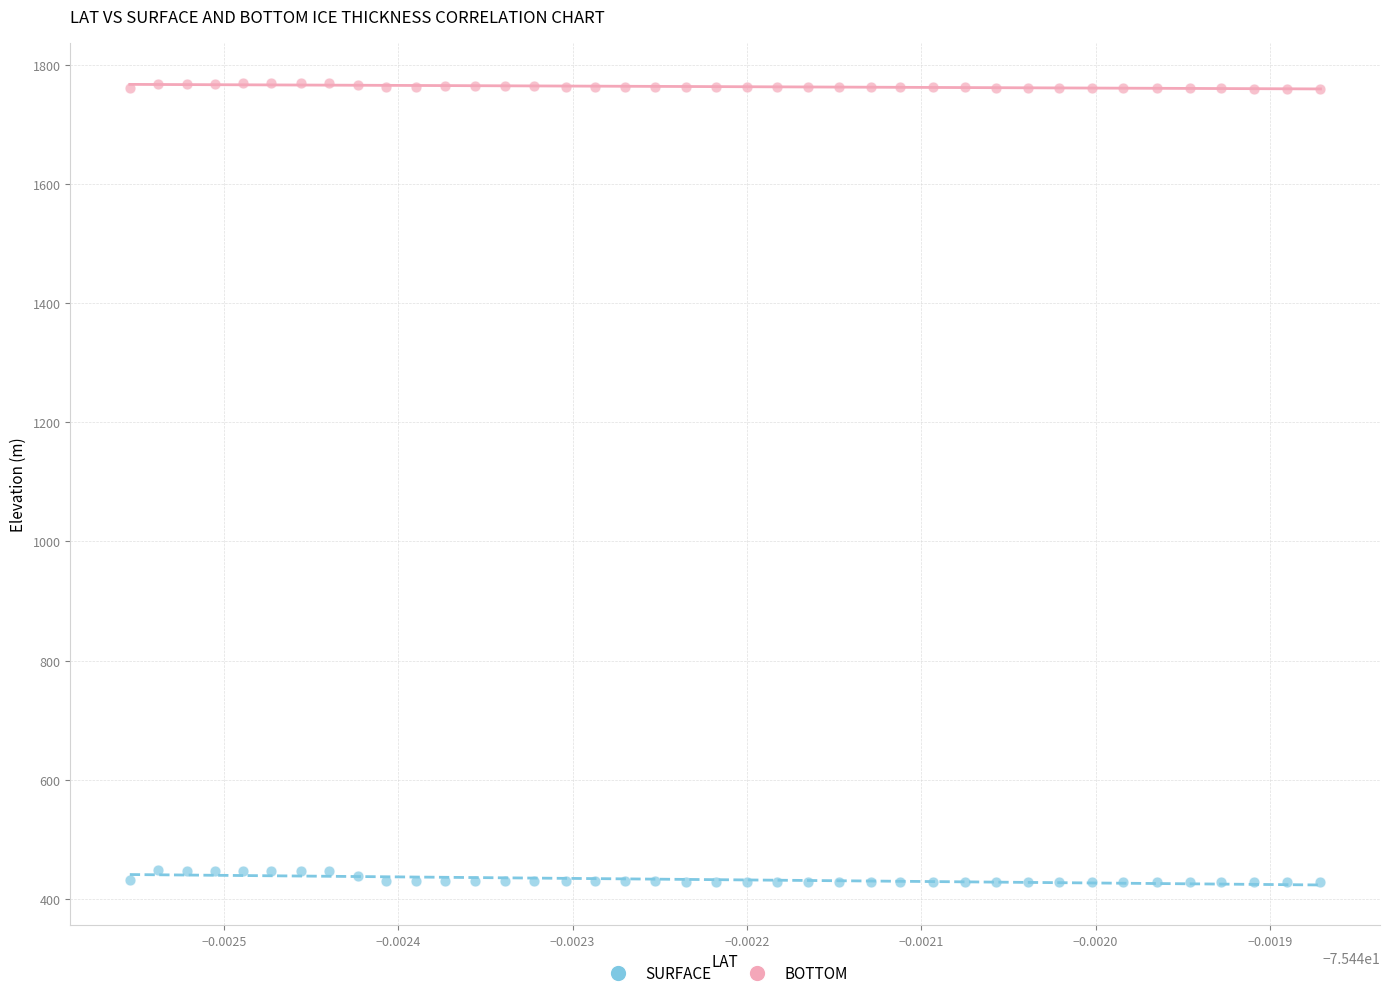

Across all data points, what is the range of Y values (max minus min)?

1342.6